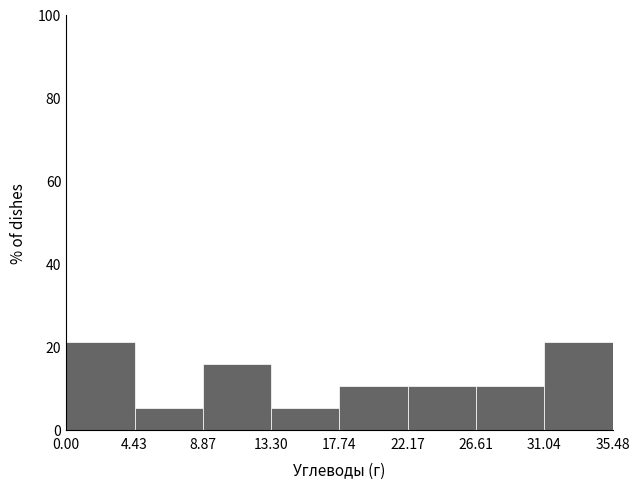

How tall is the bar that spans 26.61 to 31.04 on the x-axis? The values are not printed on the chart, so give them approximately, as read against the axis.

10